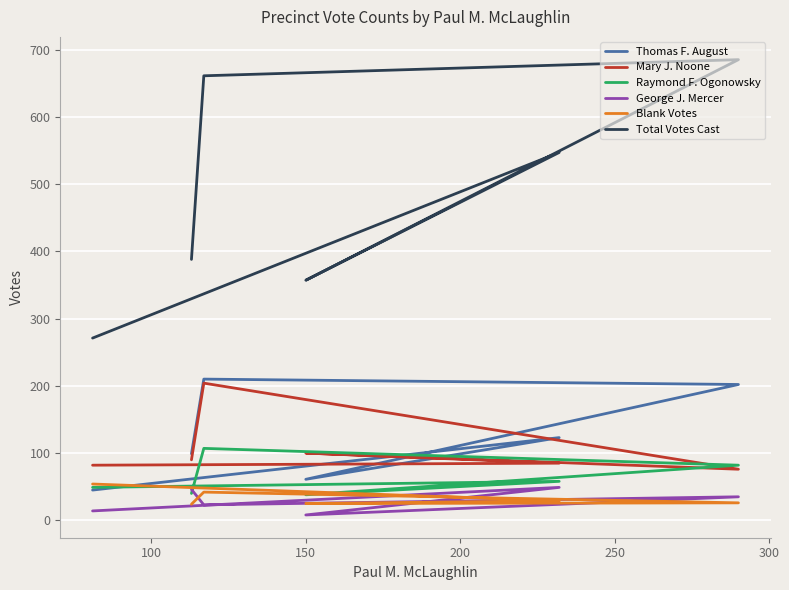

The Raymond F. Ogonowsky series shows 81 at 100. True or false?

False